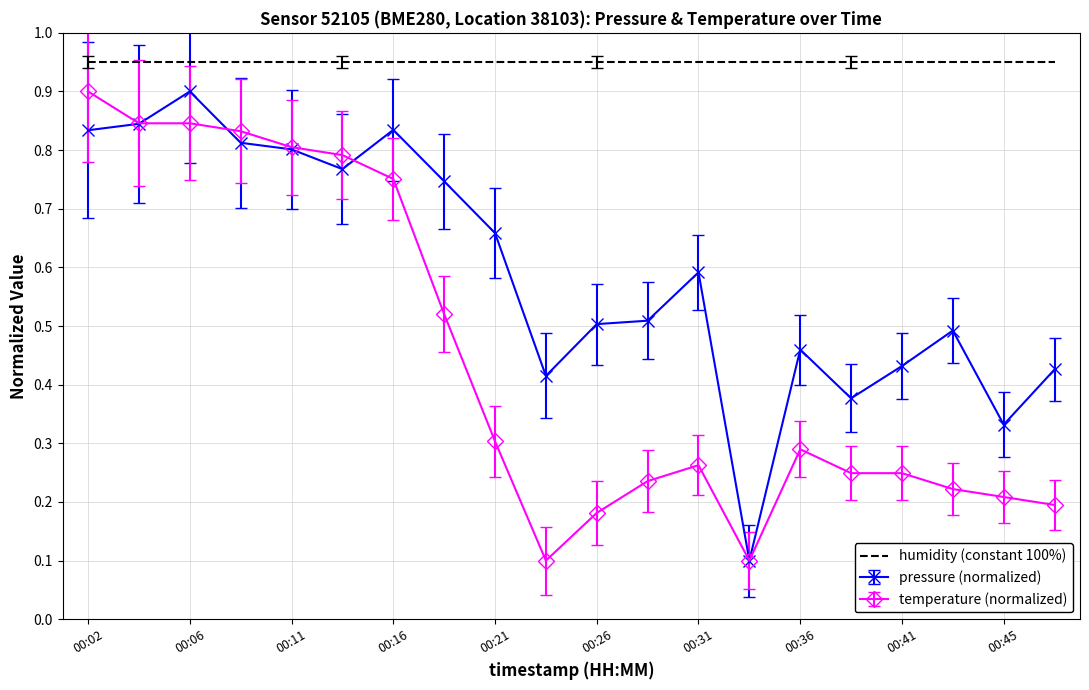

Rank the series by their average value, from highest to lowest.

humidity (constant 100%), pressure (normalized), temperature (normalized)